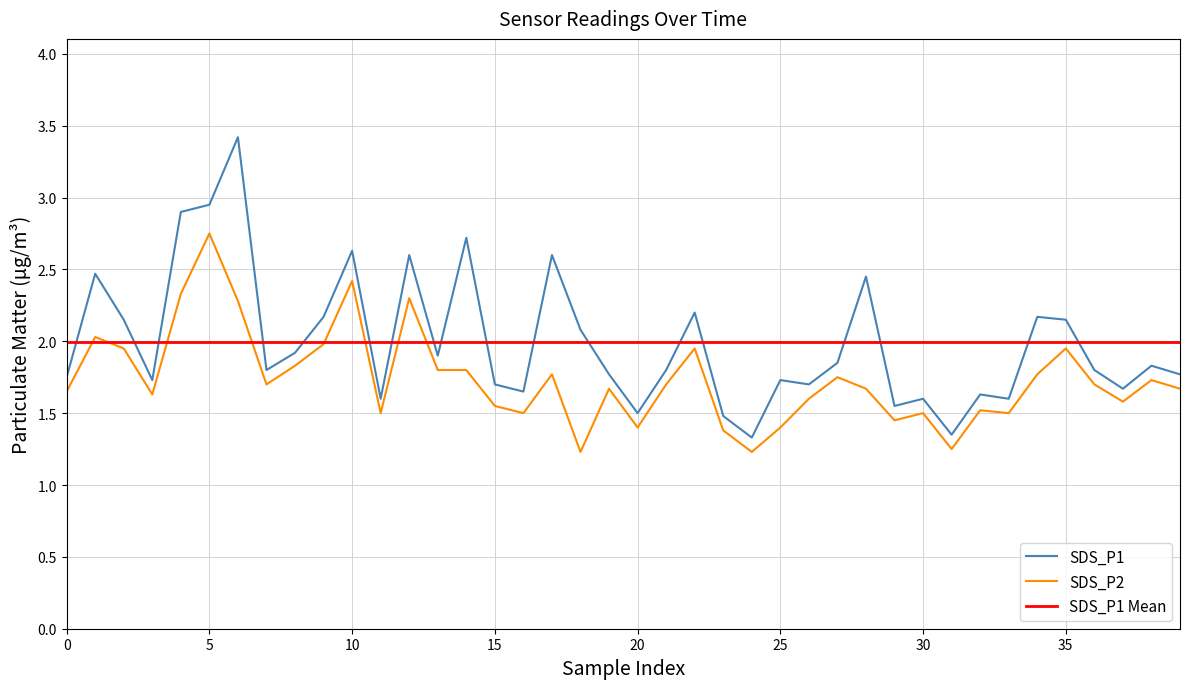

True or false: SDS_P1 and SDS_P2 intersect in this chart.

False